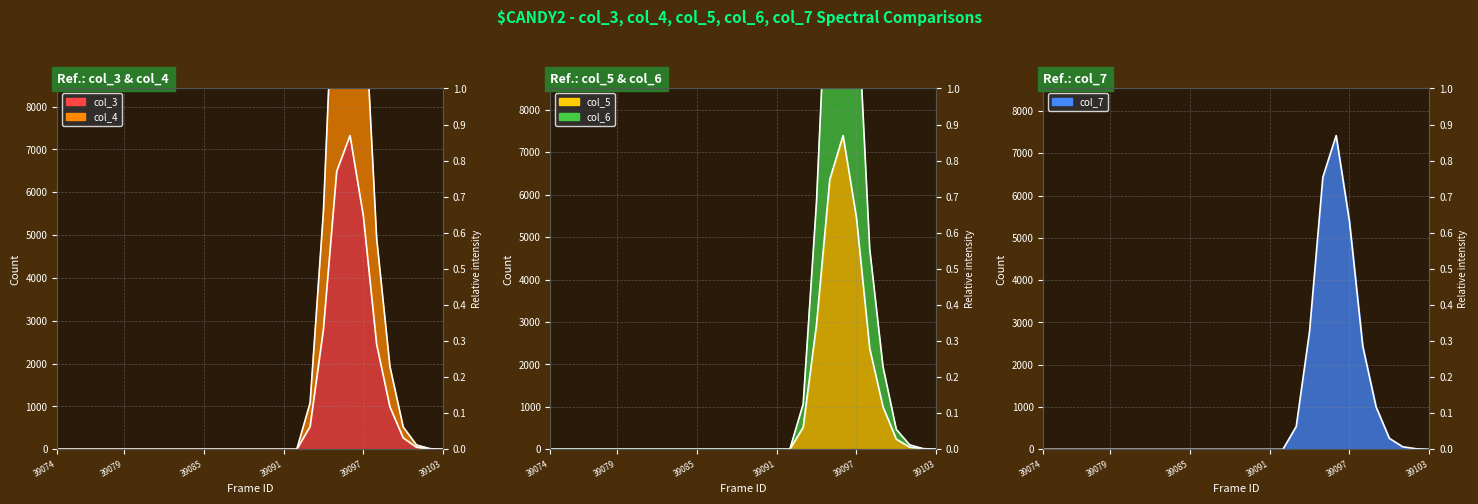

Where do col_5_line and col_3_line first cross each other?

18 and 19